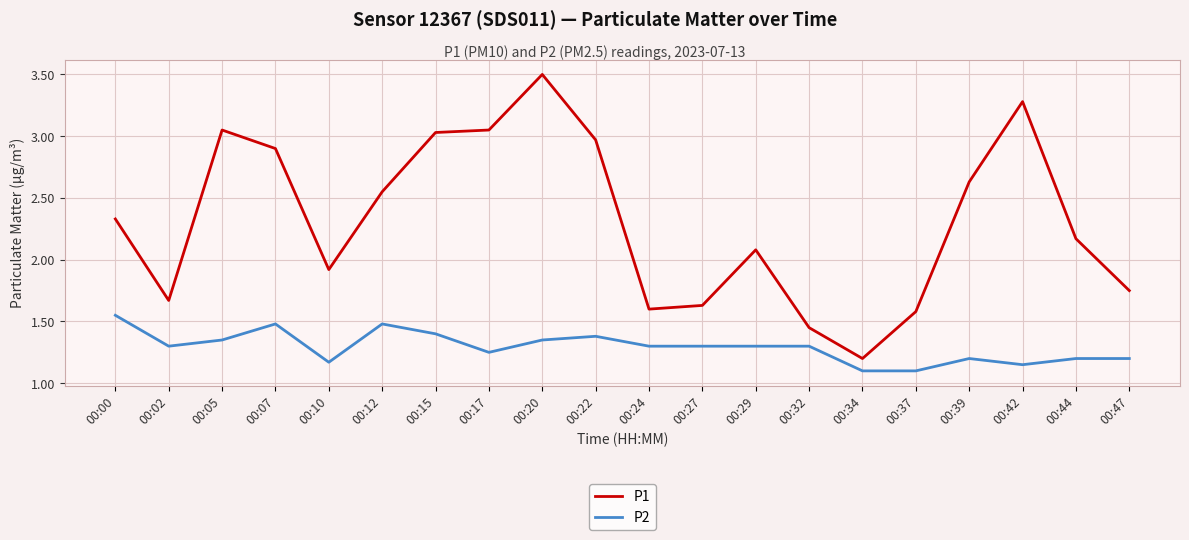

Is it true that P1 equals 2.1 at 00:29?

True